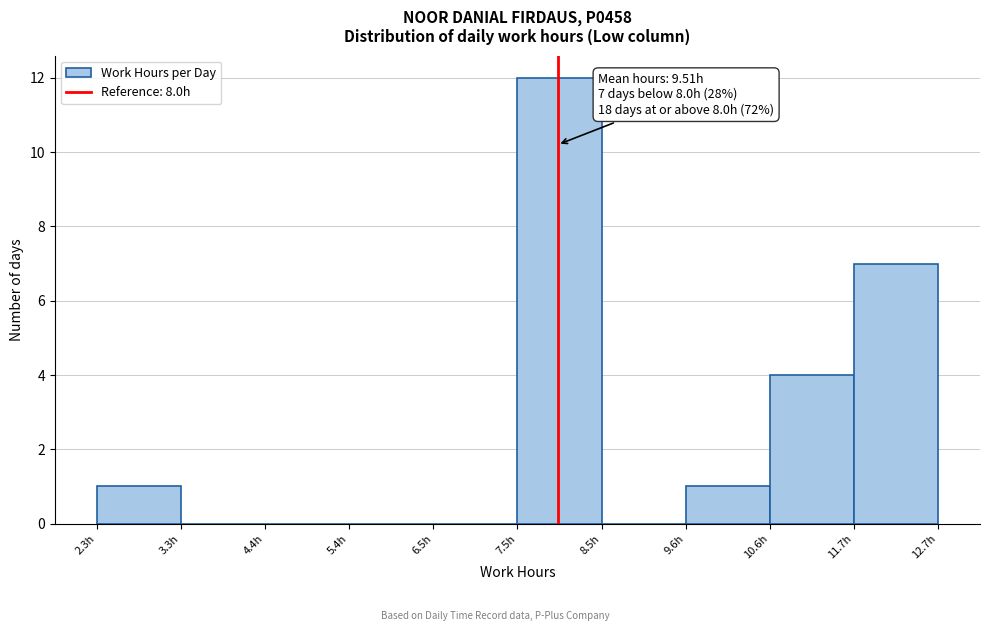

Which range on the x-axis has the tallest bar?

7.6 to 8.6